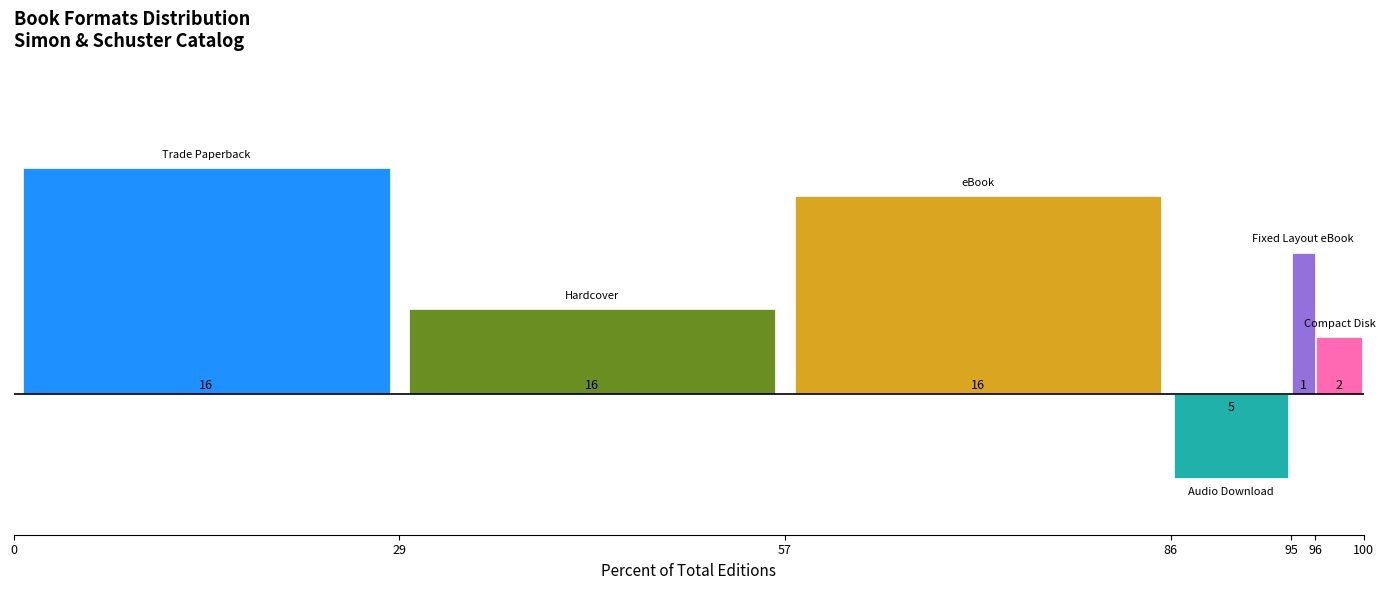

Does the chart contain any negative values?

Yes